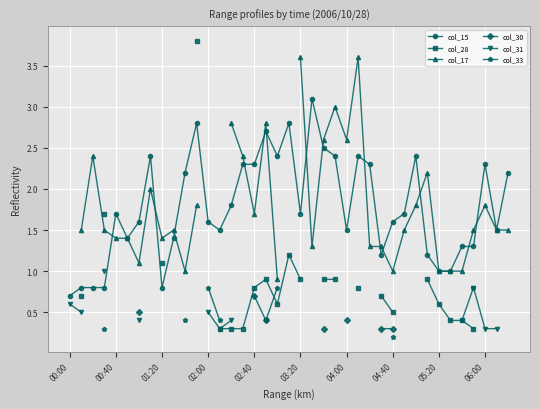

What are all the series names shown in the legend?

col_15, col_28, col_17, col_30, col_31, col_33